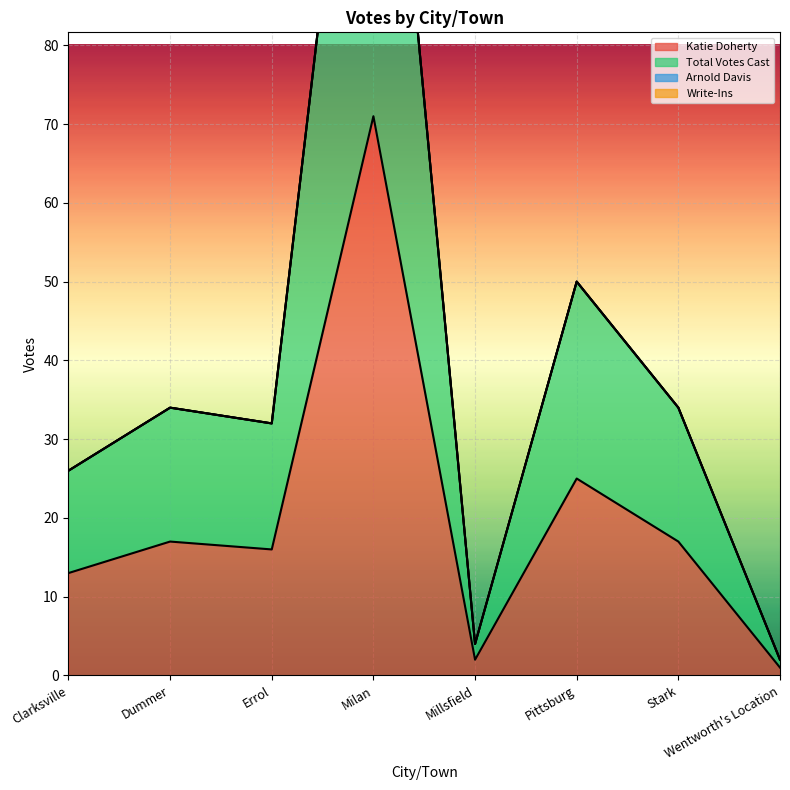

Reading right to left, extract all data points from this chart.

Katie Doherty: Wentworth's Location=1	Stark=17	Pittsburg=25	Millsfield=2	Milan=71	Errol=16	Dummer=17	Clarksville=13
Total Votes Cast: Wentworth's Location=2	Stark=34	Pittsburg=50	Millsfield=4	Milan=142	Errol=32	Dummer=34	Clarksville=26